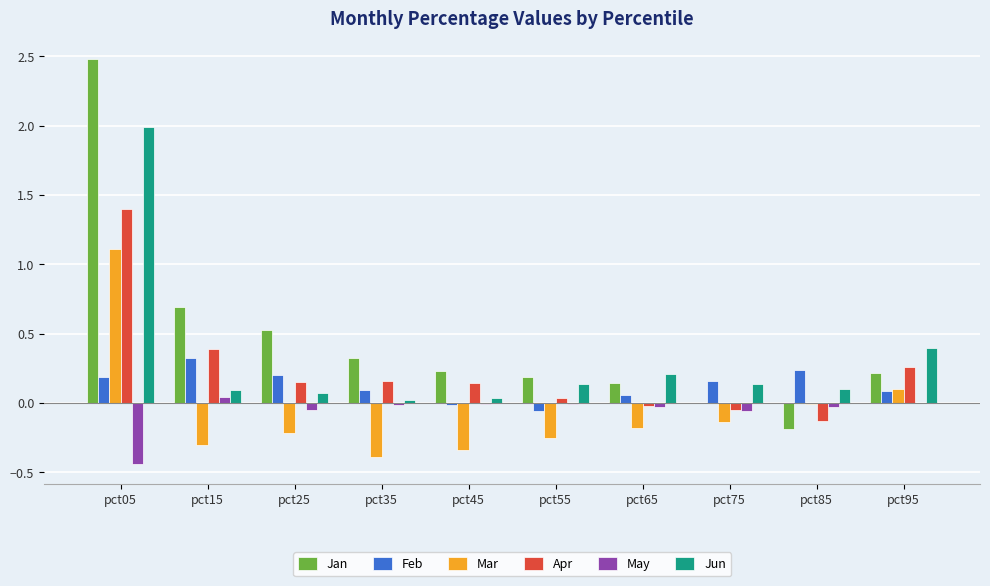

Which series has the largest total across all categories?

Jan